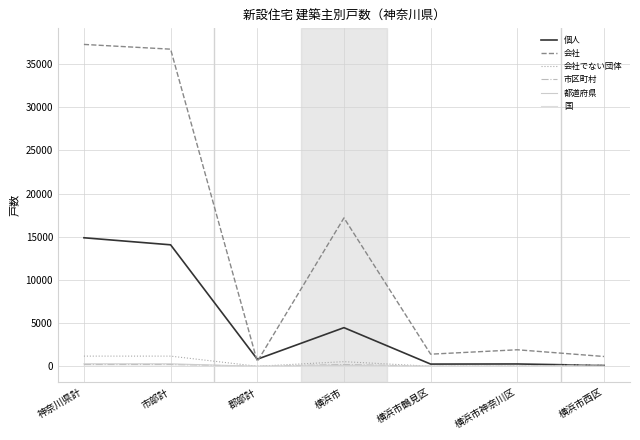

What position from the left is 横浜市西区?

7